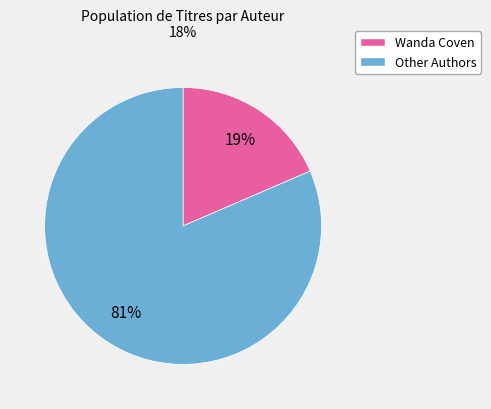

Does any single category account for the majority?

Yes